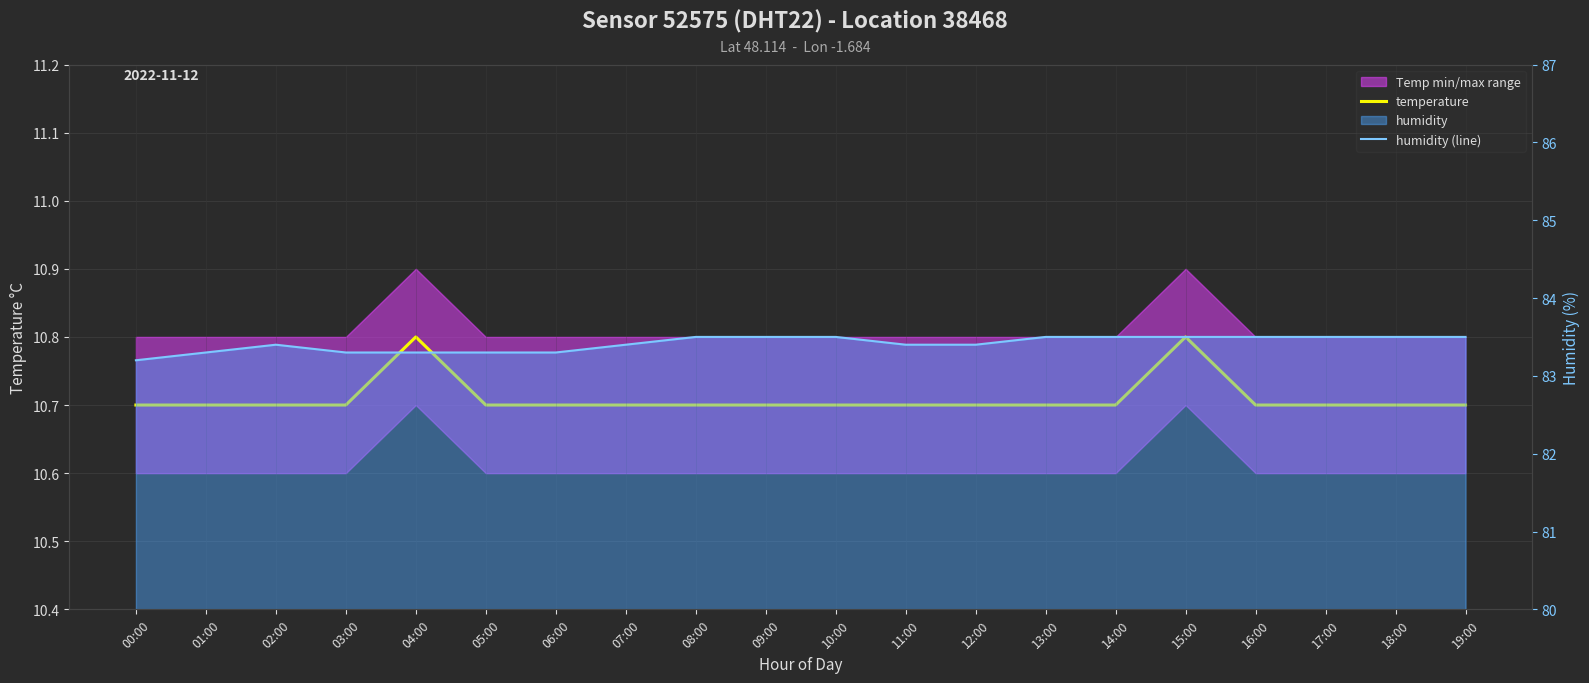

Rank the series at 15:00 from highest to lowest value.

humidity (line), temperature